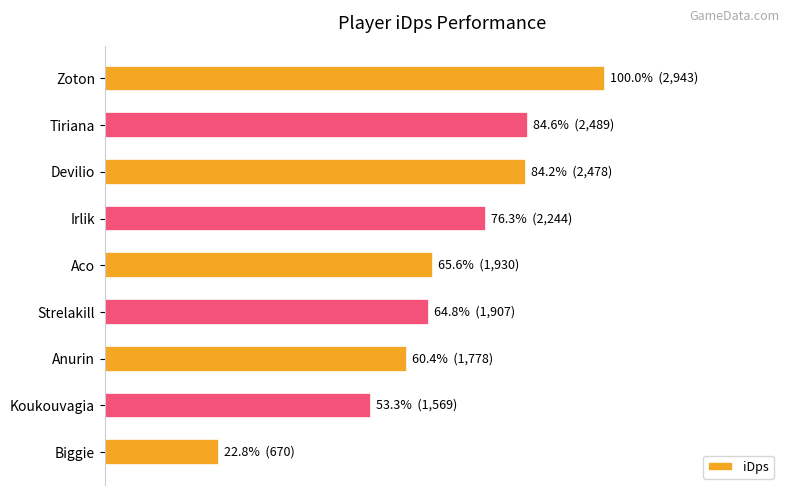

Are the bars grouped side by side (vs. stacked)?

No